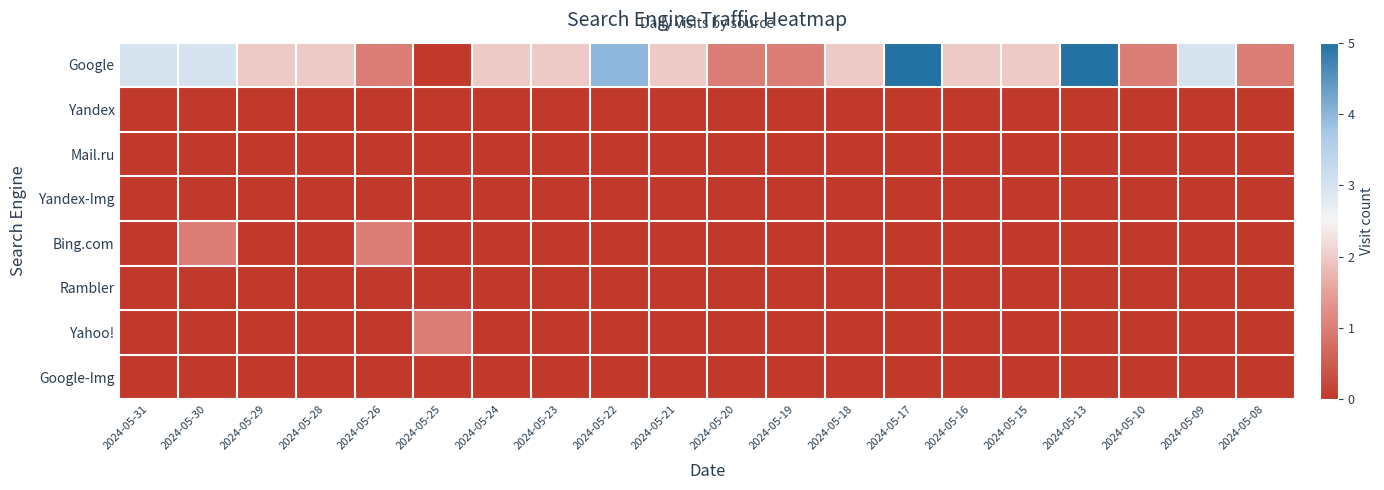

Which series has the widest spread of values?

Google